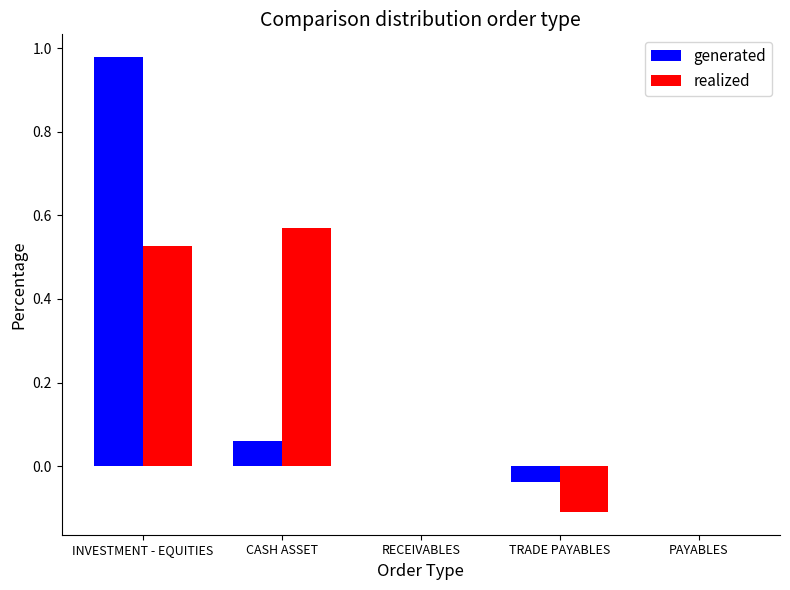

Is it true that realized equals 0.3 at RECEIVABLES?

False